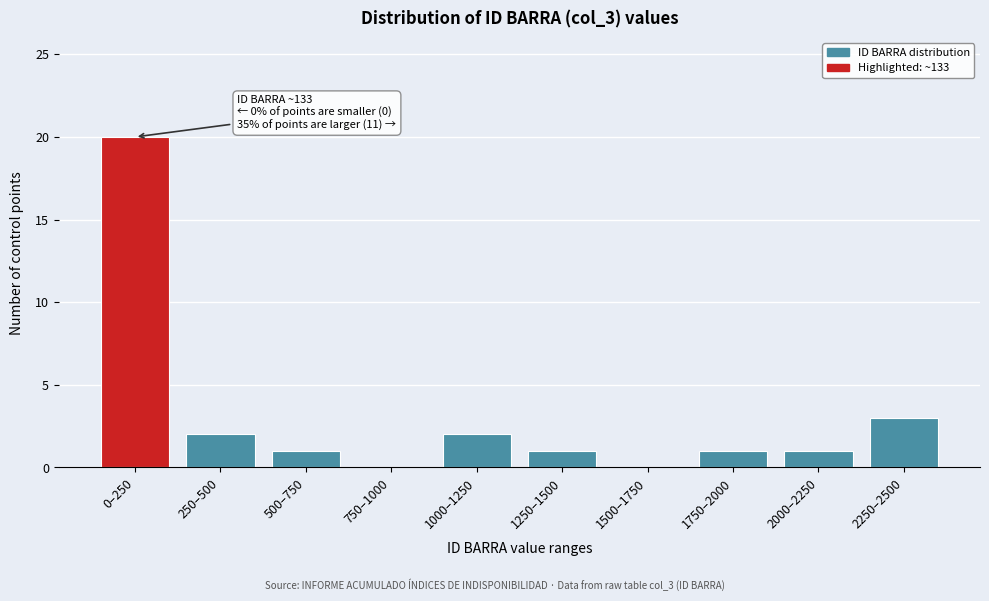

Reading right to left, what are all the values shown in this chart?

2250–2500=3	2000–2250=1	1750–2000=1	1500–1750=0	1250–1500=1	1000–1250=2	750–1000=0	500–750=1	250–500=2	0–250=20